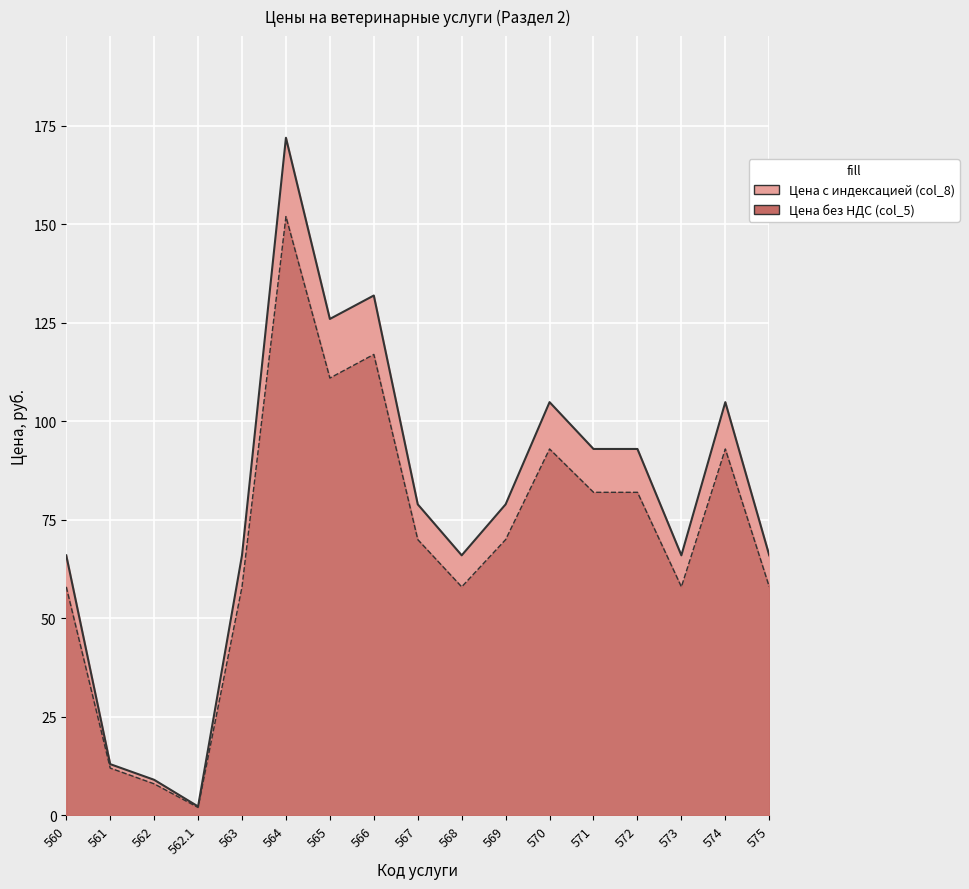

Reading left to right, what are all the values shown in this chart?

Цена без НДС (col_5): 560=58.0	561=12.0	562=8.0	562.1=2.0	563=58.0	564=152.0	565=111.0	566=117.0	567=70.0	568=58.0	569=70.0	570=93.0	571=82.0	572=82.0	573=58.0	574=93.0	575=58.0
Цена с индексацией (col_8): 560=66.0	561=13.0	562=9.0	562.1=2.3	563=66.0	564=172.0	565=126.0	566=132.0	567=78.9	568=66.0	569=78.9	570=104.9	571=93.0	572=93.0	573=66.0	574=104.9	575=66.0